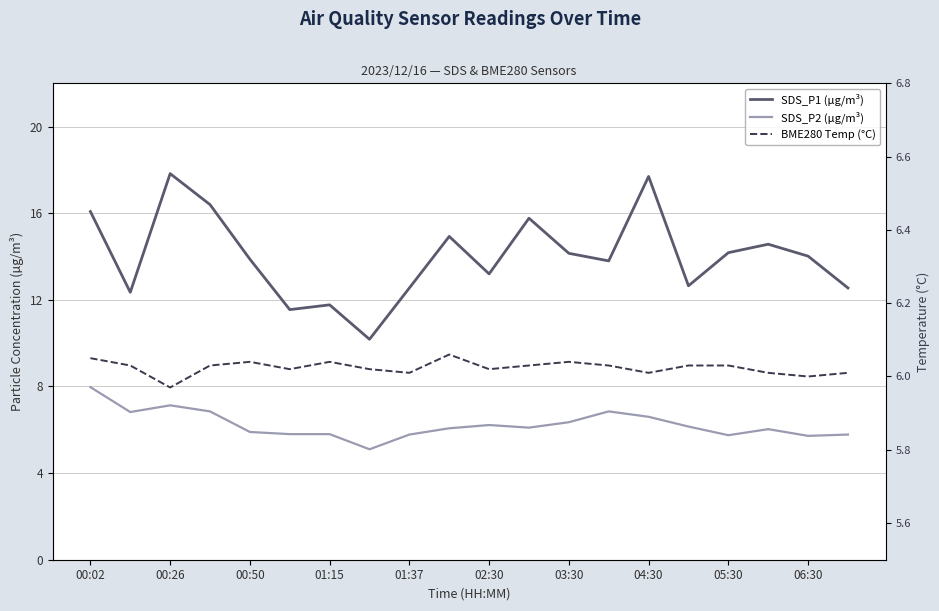

True or false: SDS_P2 (µg/m³) has more than 1 points higher than both neighbors.

True